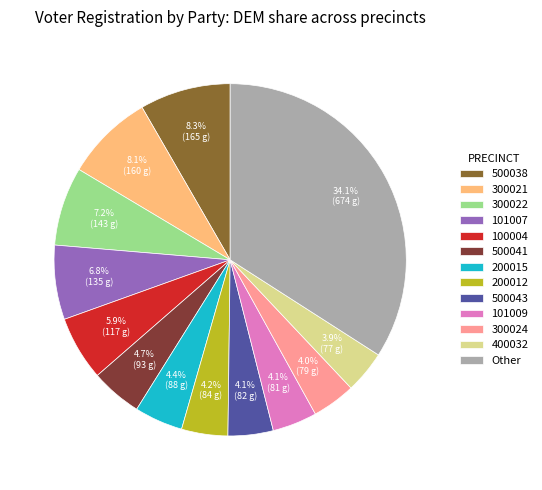

Do 300022 and 300021 together represent more than half of the pie?

No